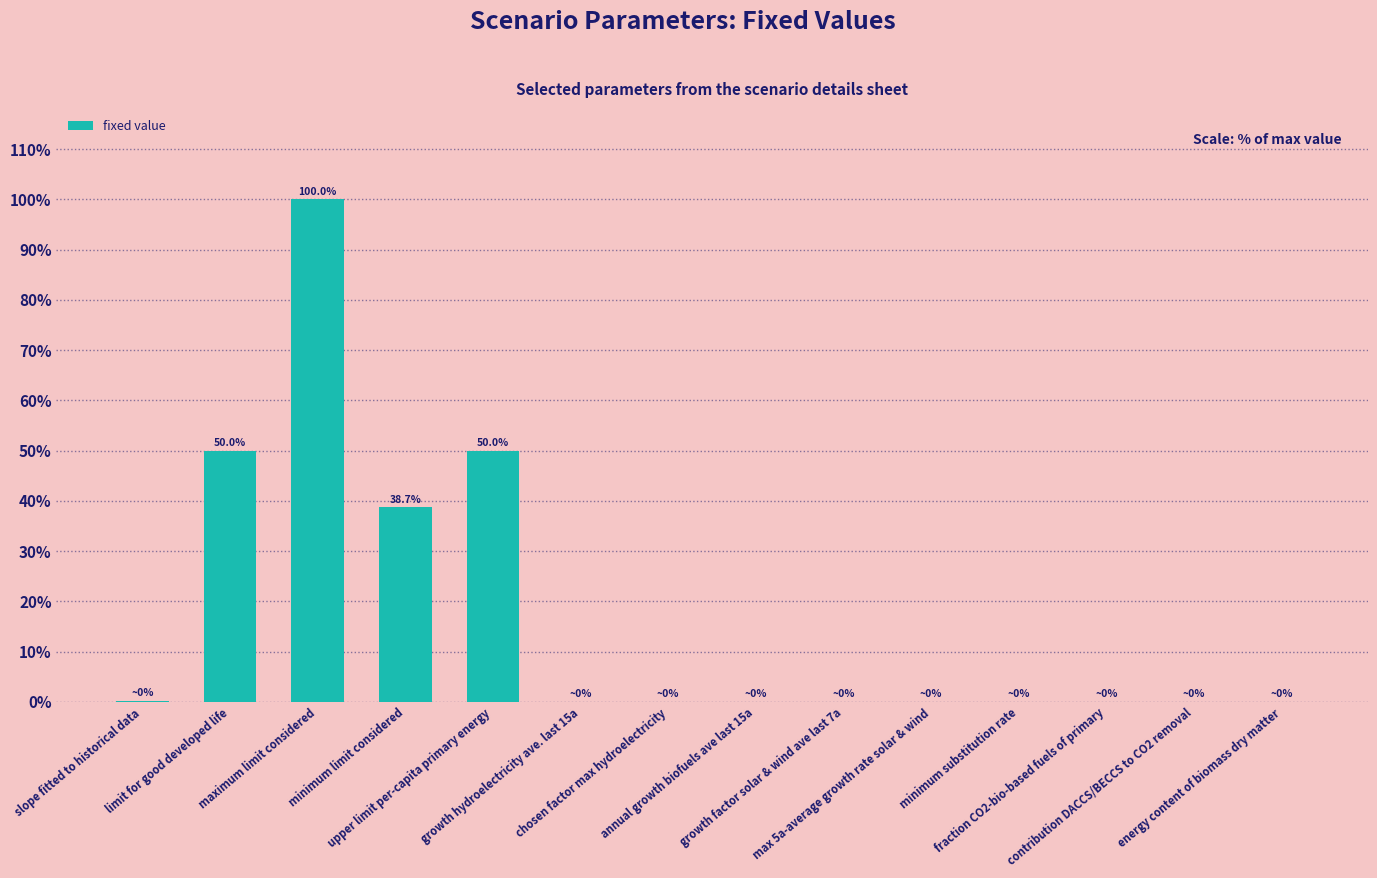

What is the maximum value shown in the chart?

100.0